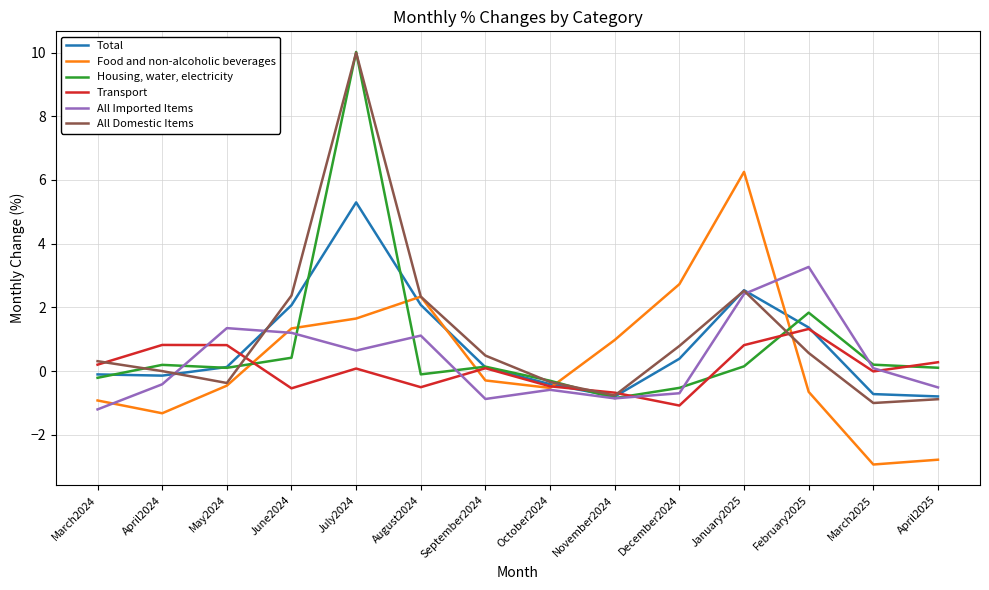

What position from the right is November2024?

6